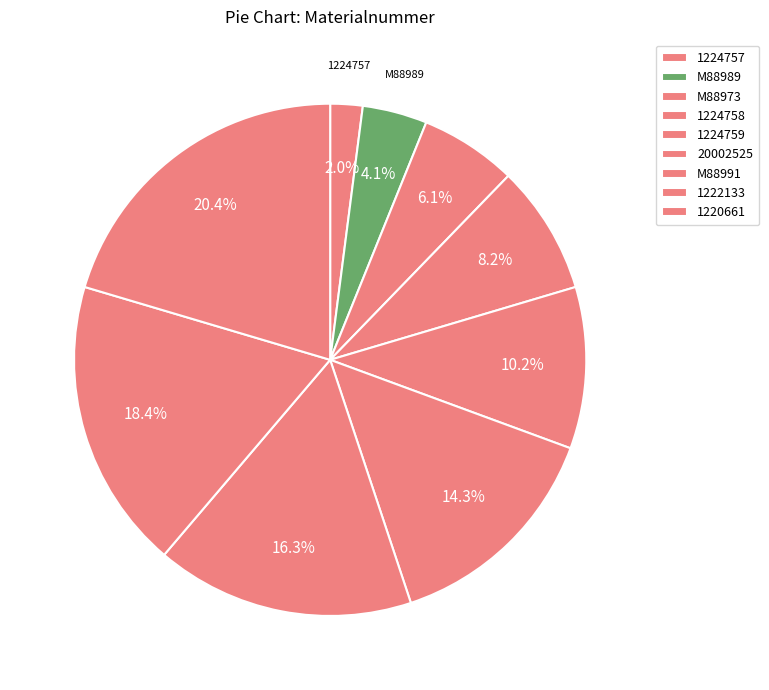

What is the change in value from 1224757 to 1220661?

+9